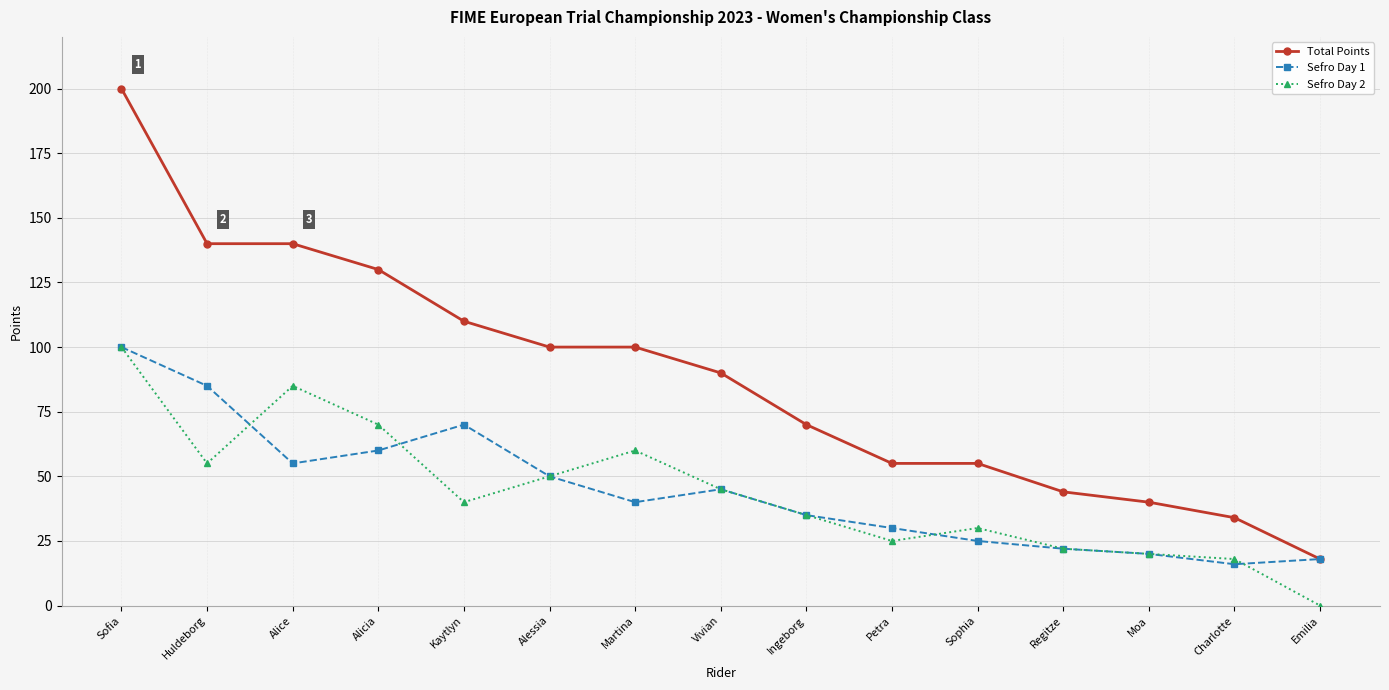

What is the lowest value of the Sefro Day 1 series?

16